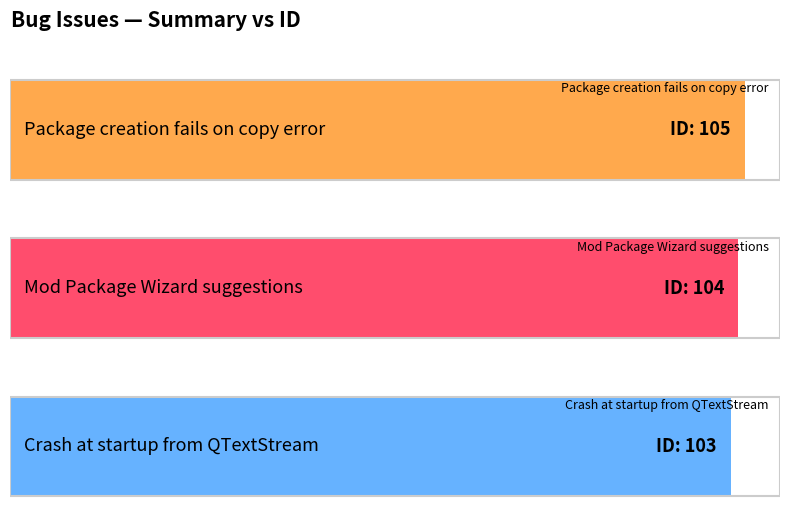

Where does the data first go above 104?

Package creation fails on copy error